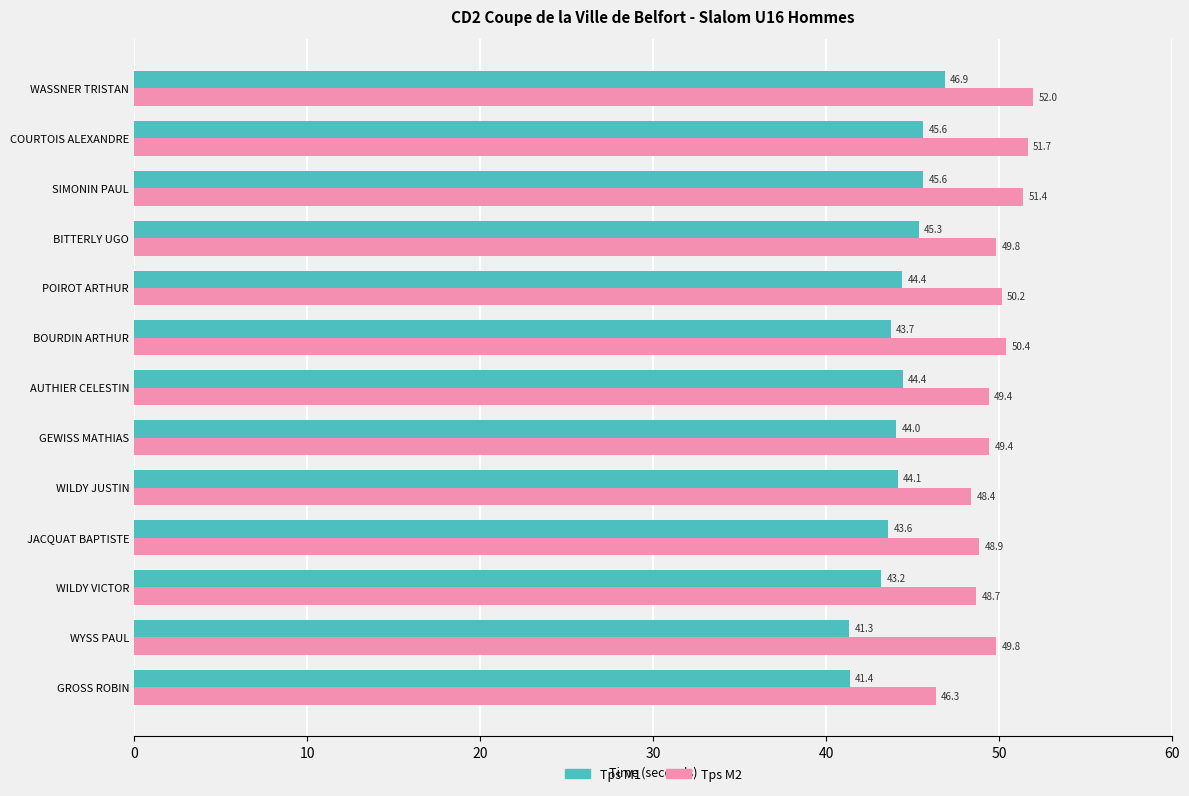

Where is Tps M2 nearest to the value 49?

JACQUAT BAPTISTE